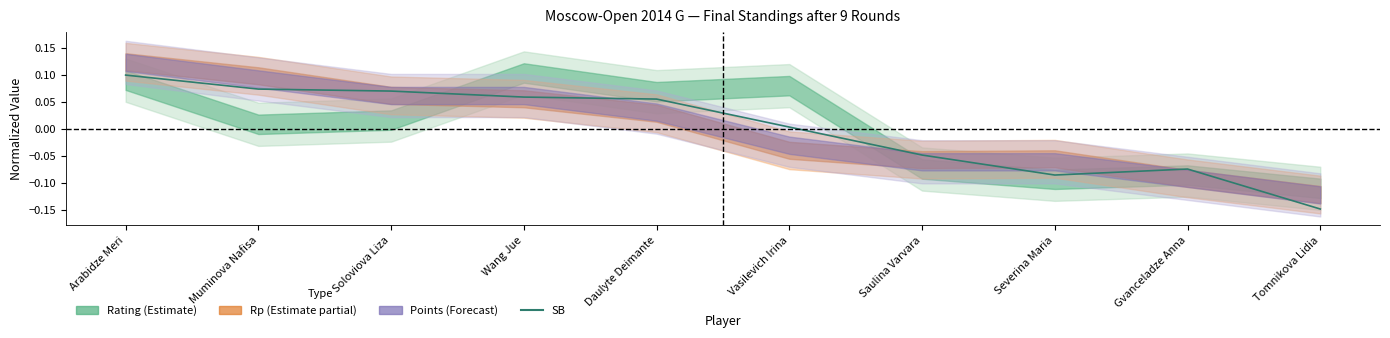

Reading left to right, list all the values displayed in this chart.

Arabidze Meri=0.1	Muminova Nafisa=0.1	Soloviova Liza=0.1	Wang Jue=0.1	Daulyte Deimante=0.1	Vasilevich Irina=0.0	Saulina Varvara=-0.0	Severina Maria=-0.1	Gvanceladze Anna=-0.1	Tomnikova Lidia=-0.1